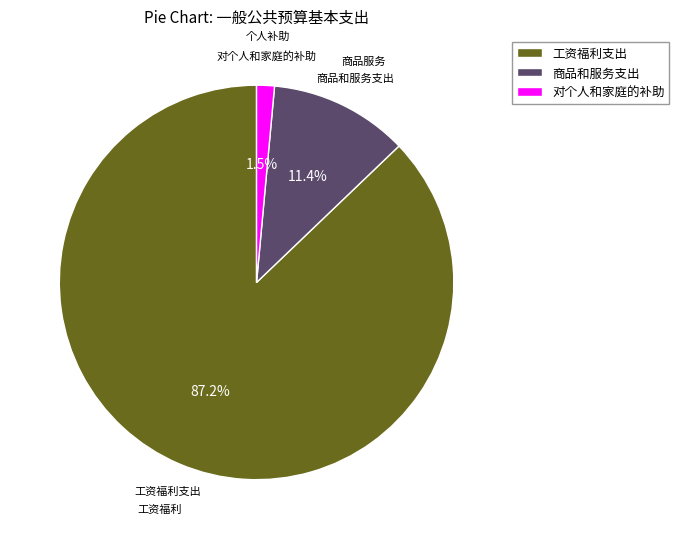

What percentage is the 工资福利支出 slice, to the nearest percent?

87%